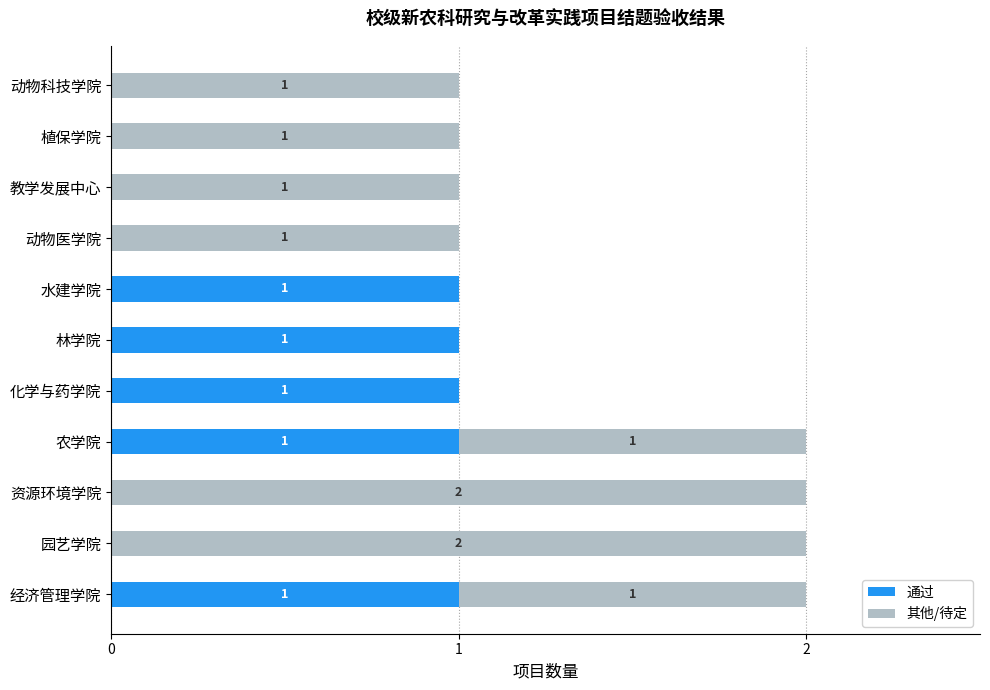

The 通过 series shows 0 at 水建学院. True or false?

False